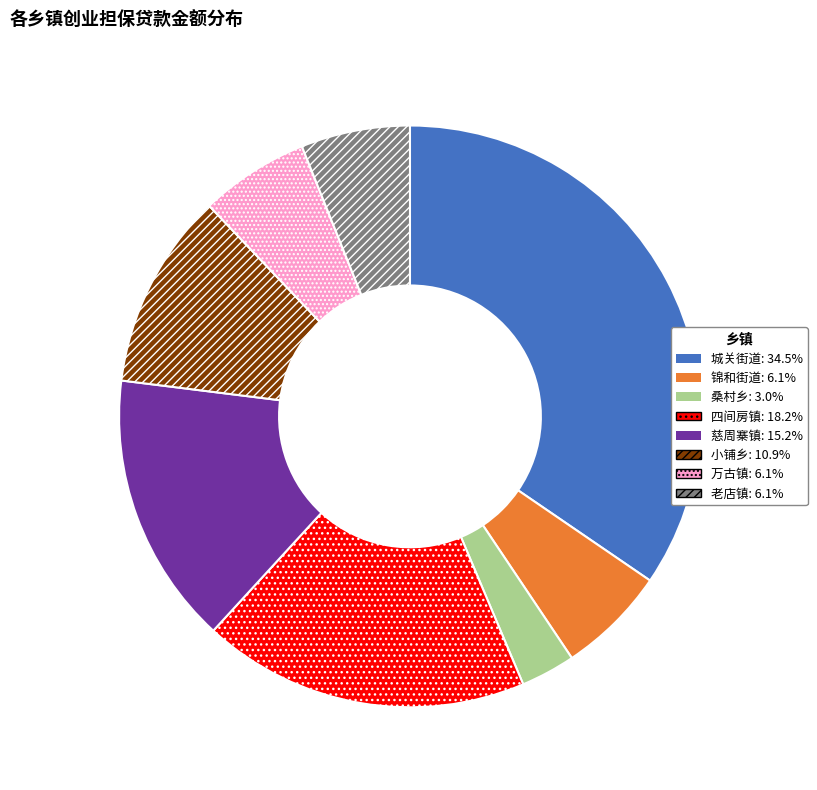

What is the ratio of the value at 小铺乡 to the value at 四间房镇?

0.6